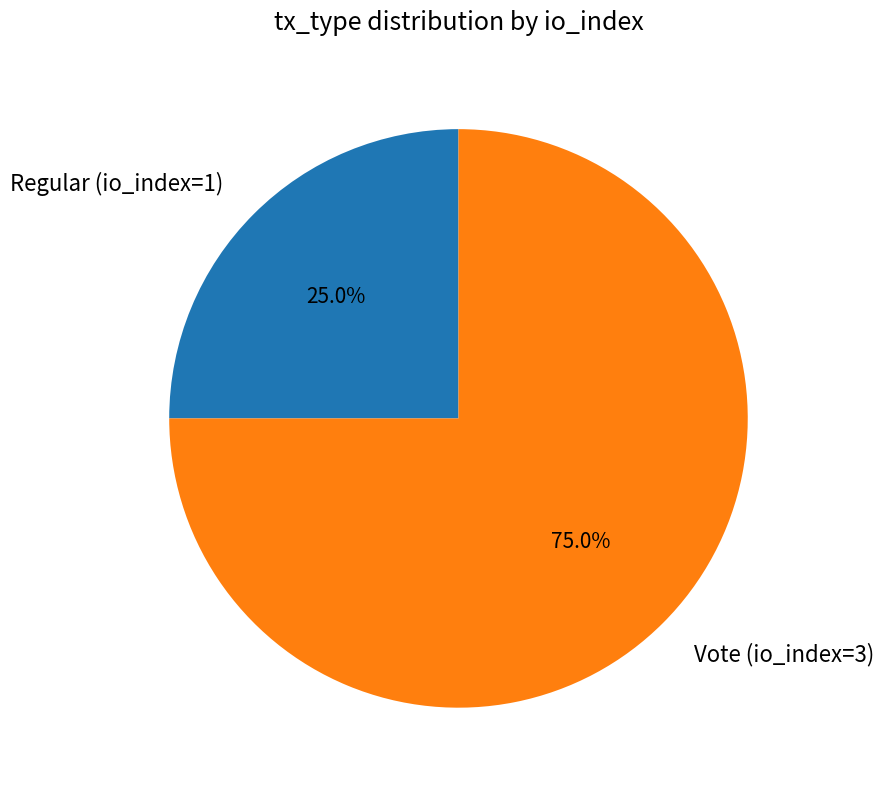

What portion of the pie excludes Regular (io_index=1)?

75.0%